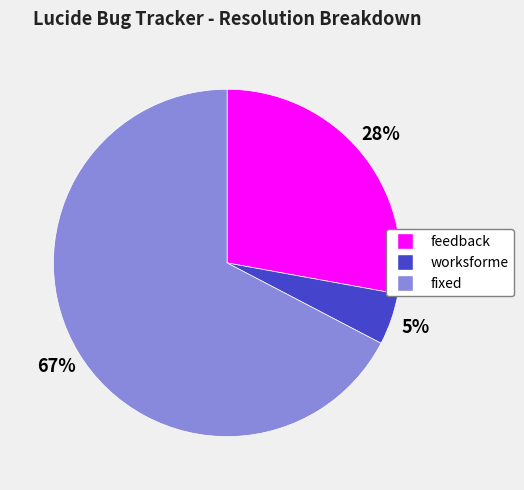

The fixed slice represents 54% of the pie. True or false?

False